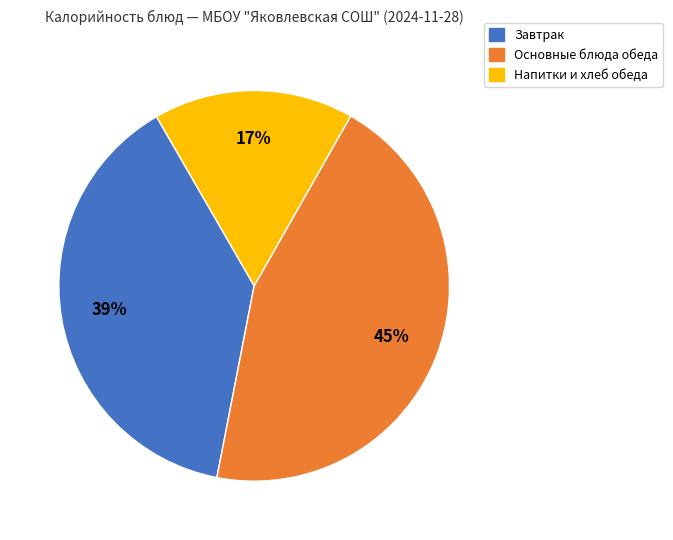

To the nearest percent, what is the average slice percentage?

33%